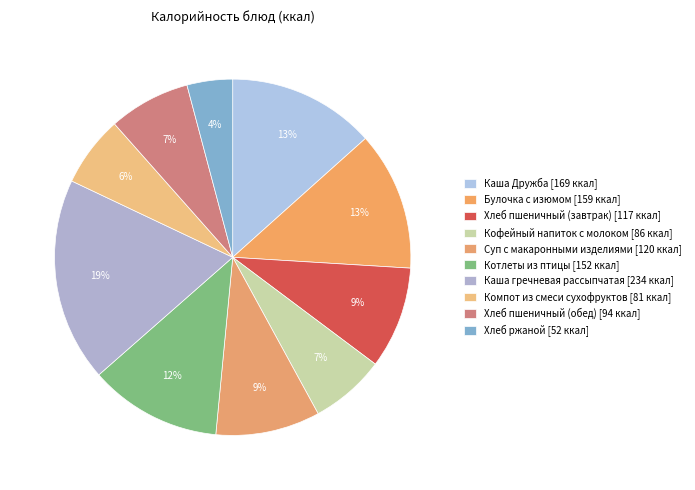

Is it true that Каша Дружба is 13% of the pie?

True